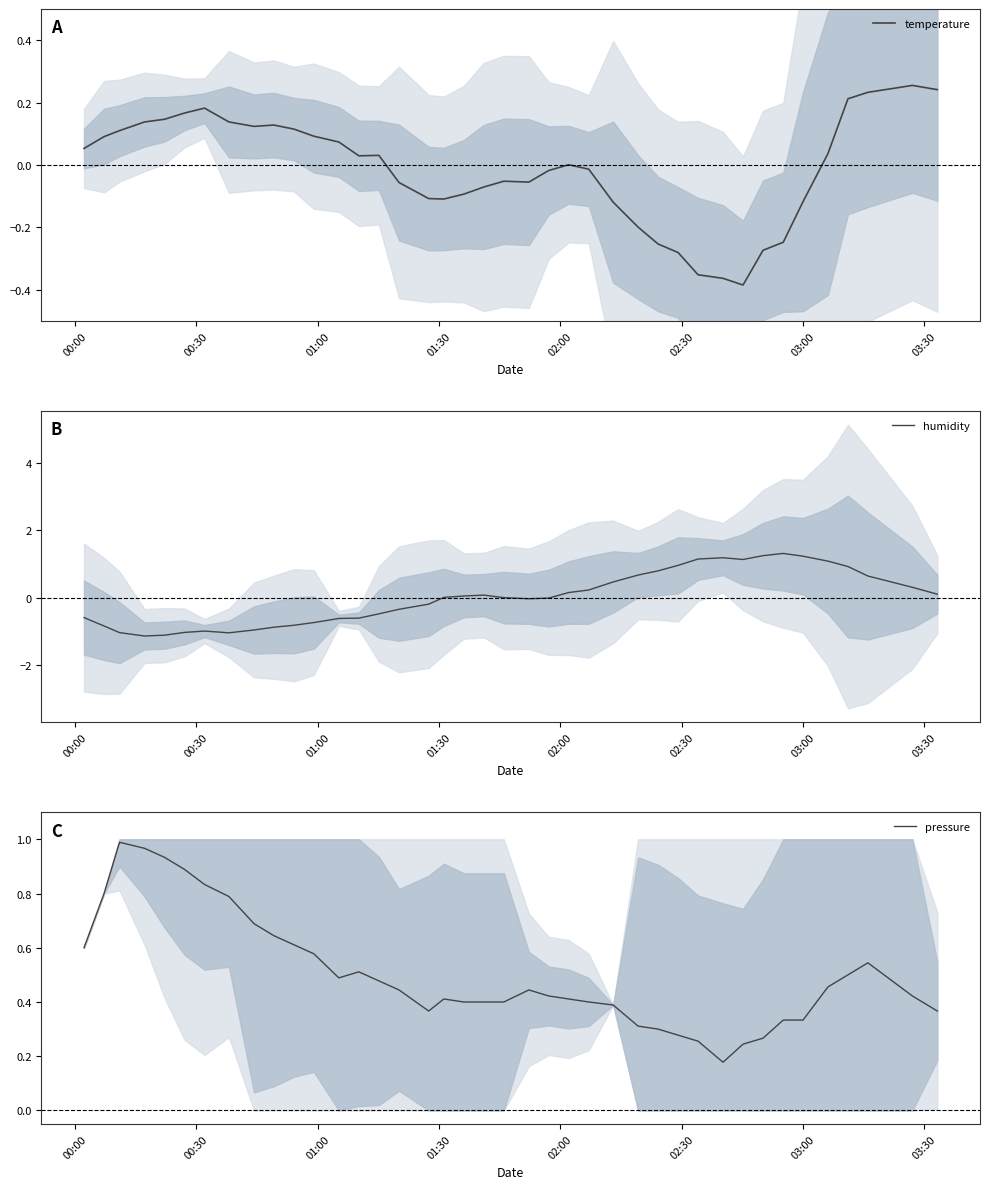

How many data points does each series have?

40